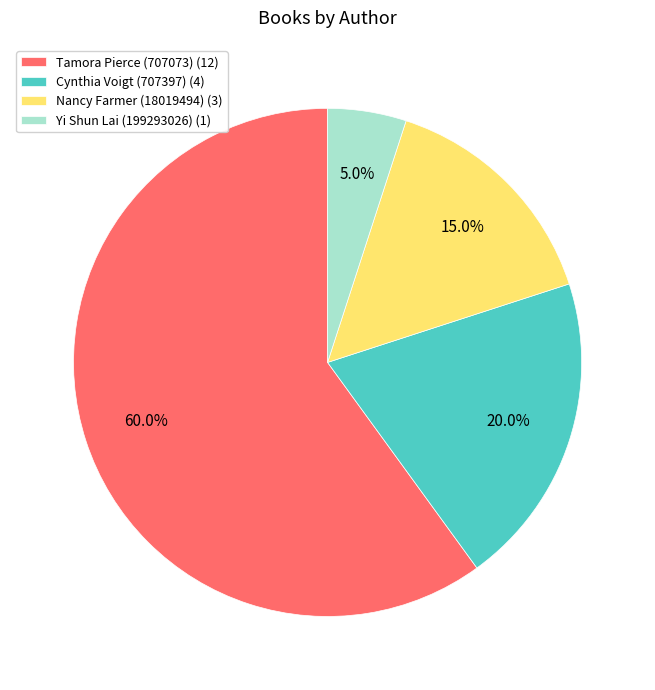

To the nearest percent, what is the combined percentage of Yi Shun Lai (199293026) and Tamora Pierce (707073)?

65%